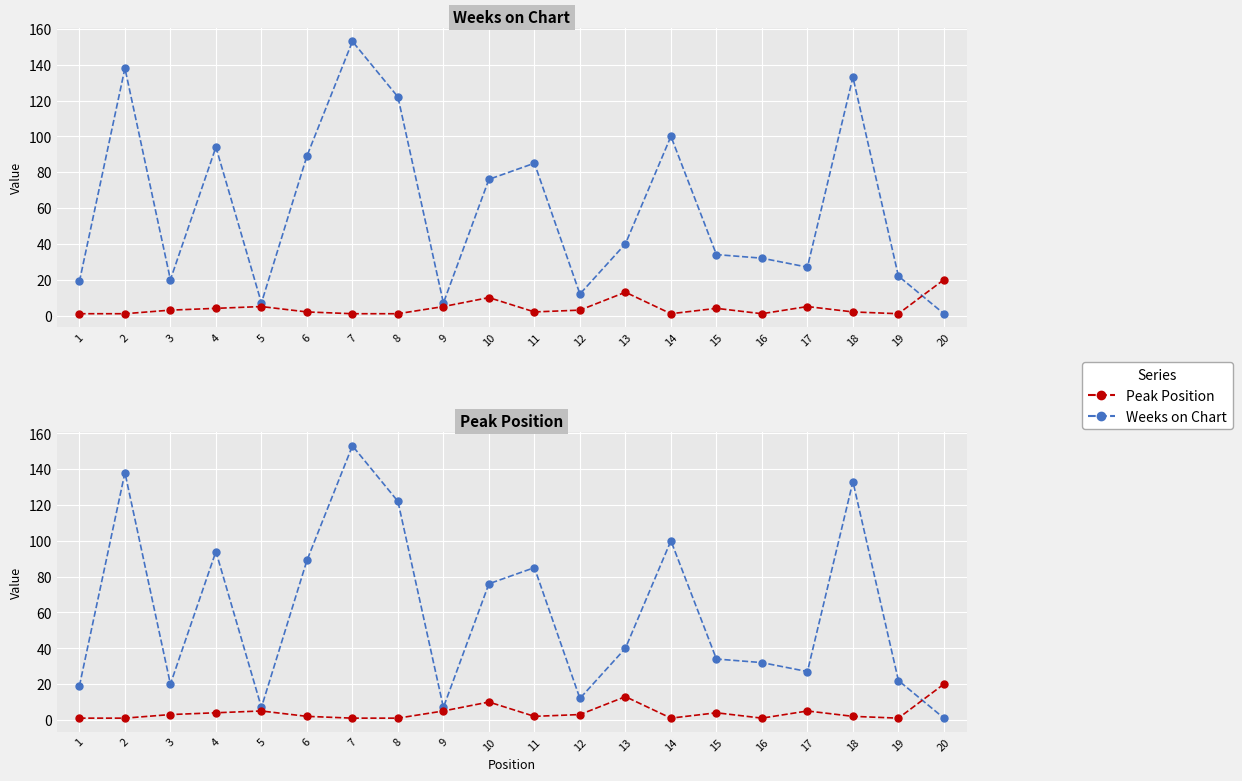

Between 10 and 12, which is larger?

10